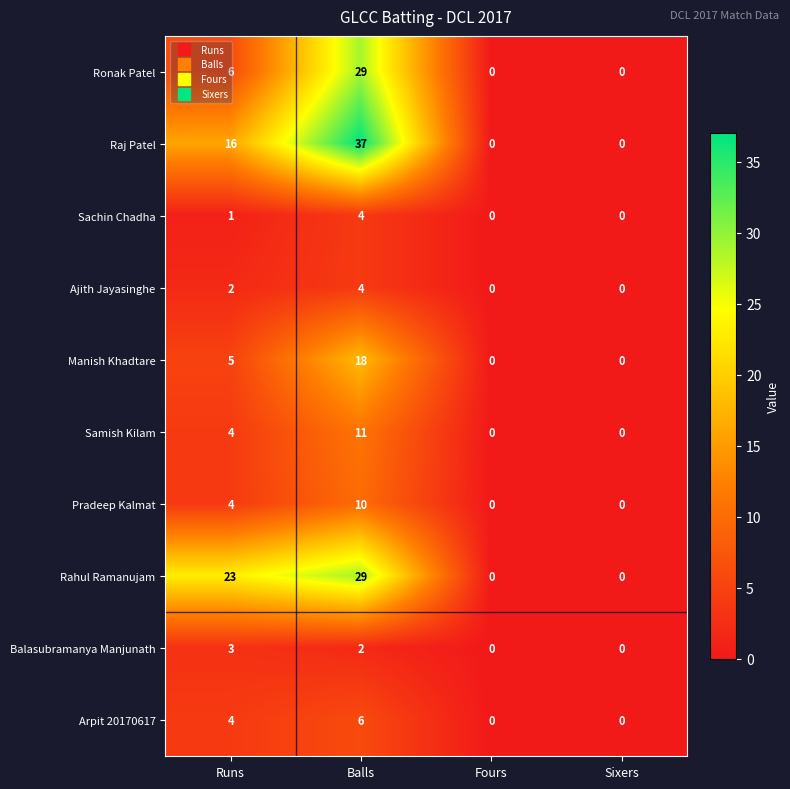

How many Manish Khadtare values are between 0 and 18?

4